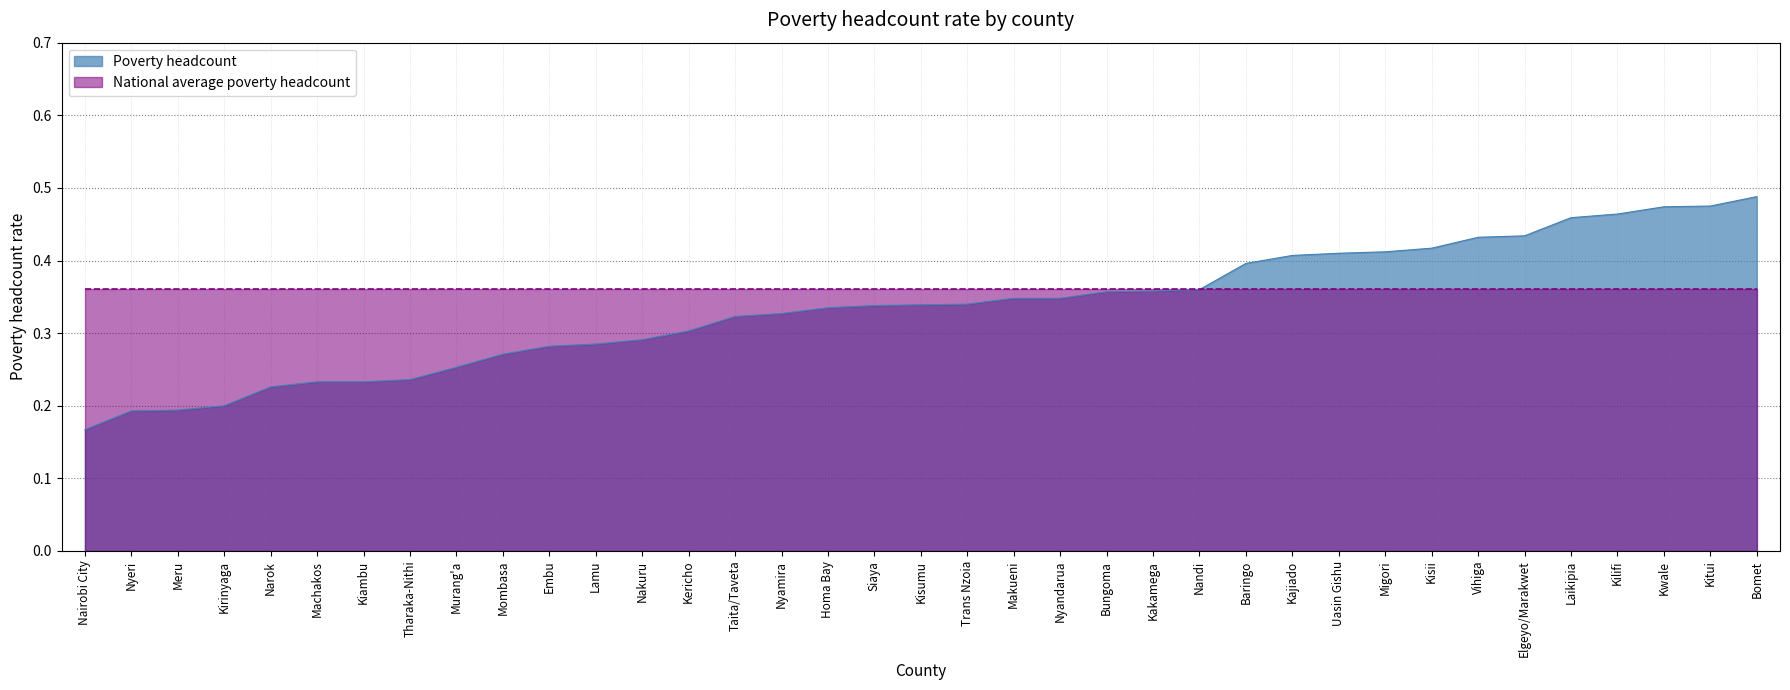

Rank the categories by value from lowest to highest.

Nairobi City, Nyeri, Meru, Kirinyaga, Narok, Machakos, Kiambu, Tharaka-Nithi, Murang'a, Mombasa, Embu, Lamu, Nakuru, Kericho, Taita/Taveta, Nyamira, Homa Bay, Siaya, Kisumu, Trans Nzoia, Makueni, Nyandarua, Bungoma, Kakamega, Nandi, Baringo, Kajiado, Uasin Gishu, Migori, Kisii, Vihiga, Elgeyo/Marakwet, Laikipia, Kilifi, Kwale, Kitui, Bomet